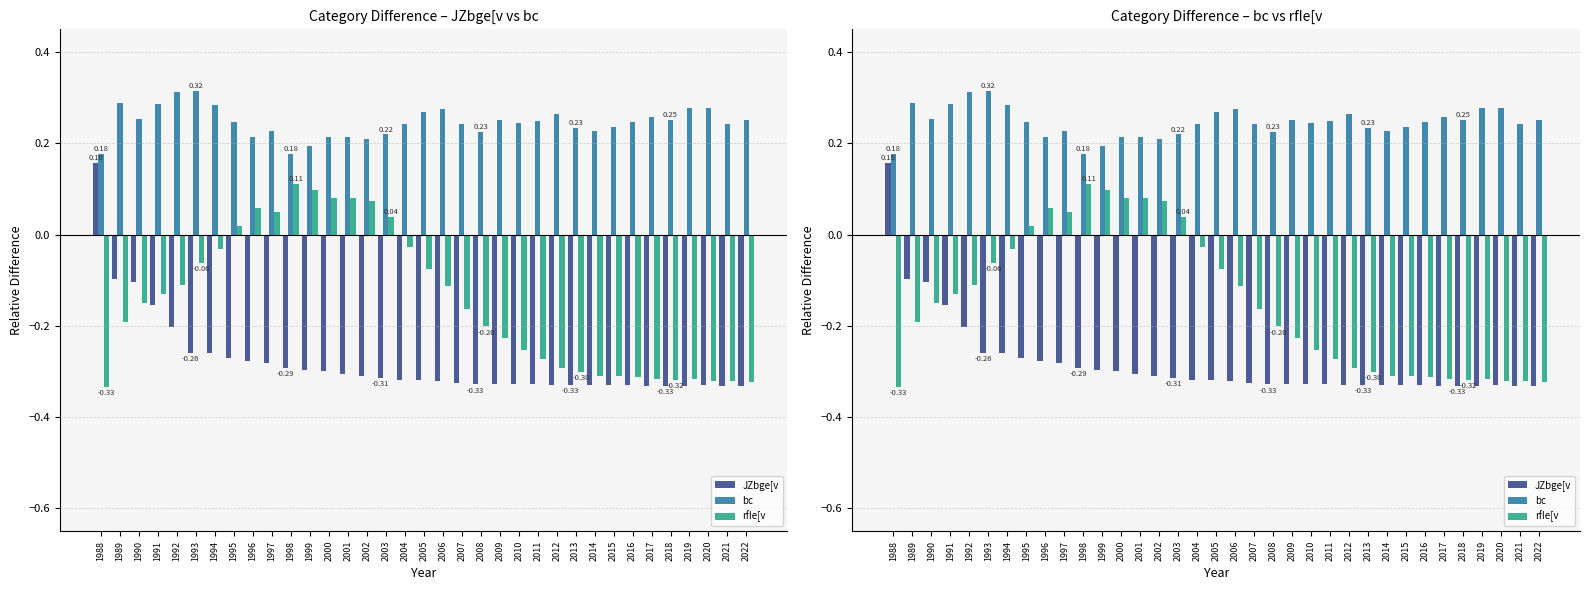

What are all the series names shown in the legend?

JZbge[v, bc, rfIe[v